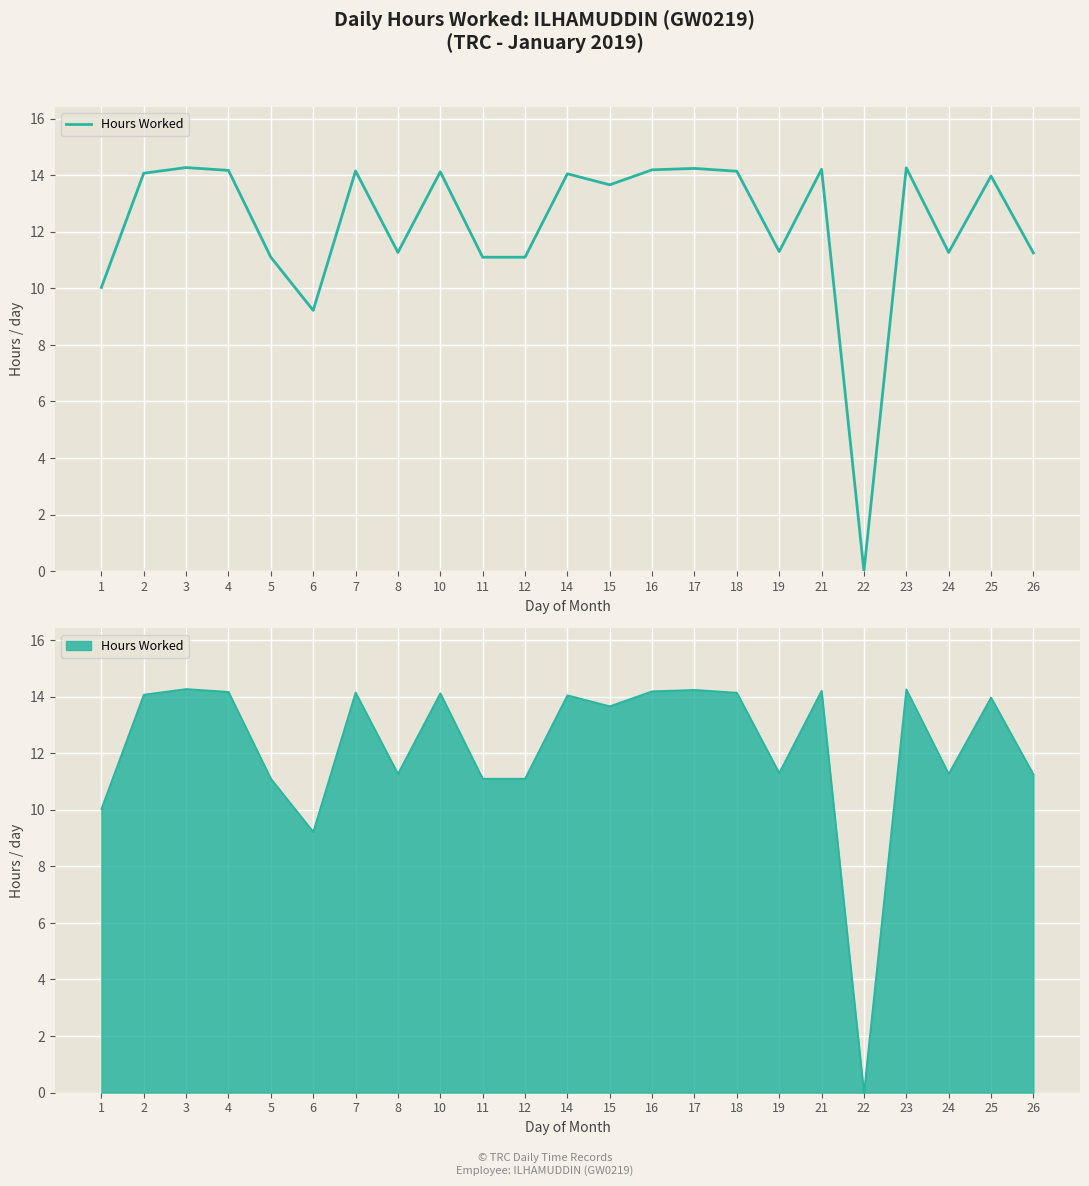

What is the difference between the values at 21 and 11?

3.1